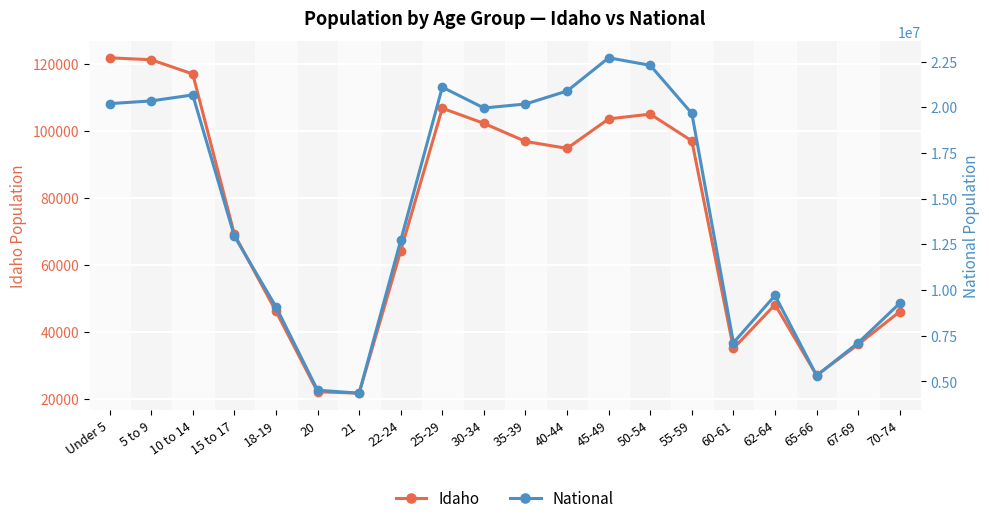

Reading left to right, transcribe all the data shown in this chart.

Idaho: Under 5=121772	5 to 9=121195	10 to 14=116955	15 to 17=69150	18-19=46209	20=22204	21=21776	22-24=64229	25-29=106734	30-34=102231	35-39=96845	40-44=94764	45-49=103560	50-54=104977	55-59=96997	60-61=35125	62-64=48191	65-66=27113	67-69=36315	70-74=46106
National: Under 5=20201362	5 to 9=20348657	10 to 14=20677194	15 to 17=12954254	18-19=9086089	20=4519129	21=4354294	22-24=12712576	25-29=21101849	30-34=19962099	35-39=20179642	40-44=20890964	45-49=22708591	50-54=22298125	55-59=19664805	60-61=7113727	62-64=9704197	65-66=5319902	67-69=7115361	70-74=9278166